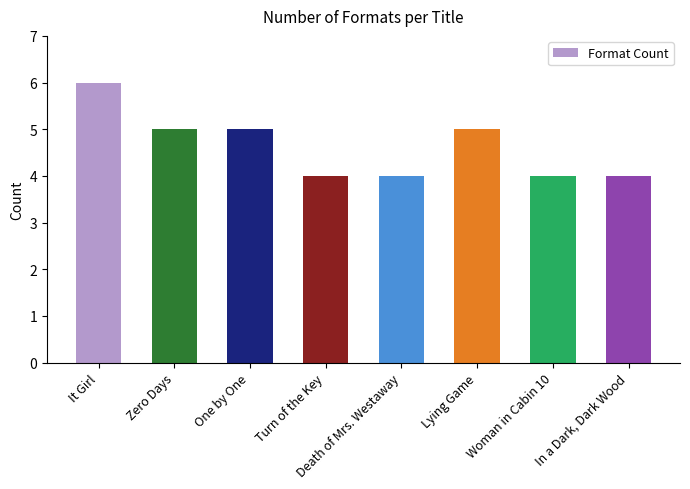

At which label does the data first exceed 5?

It Girl